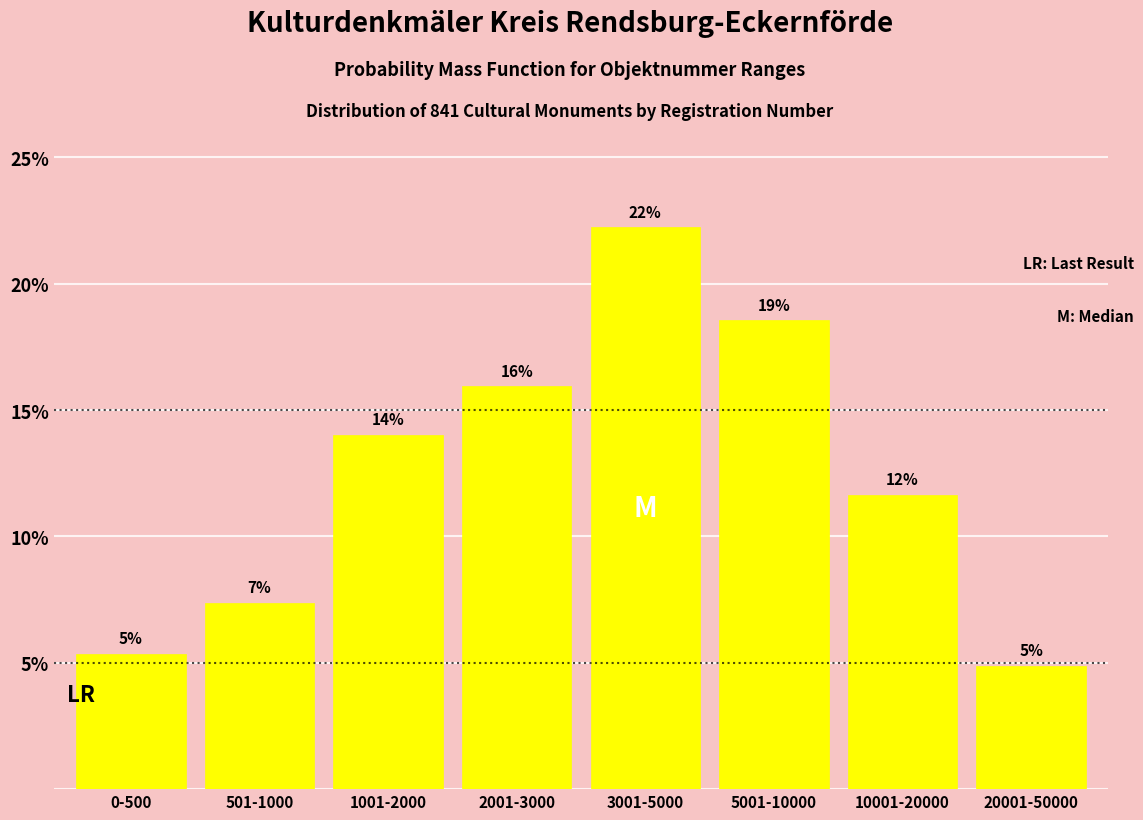

How many bars are there in total?

8